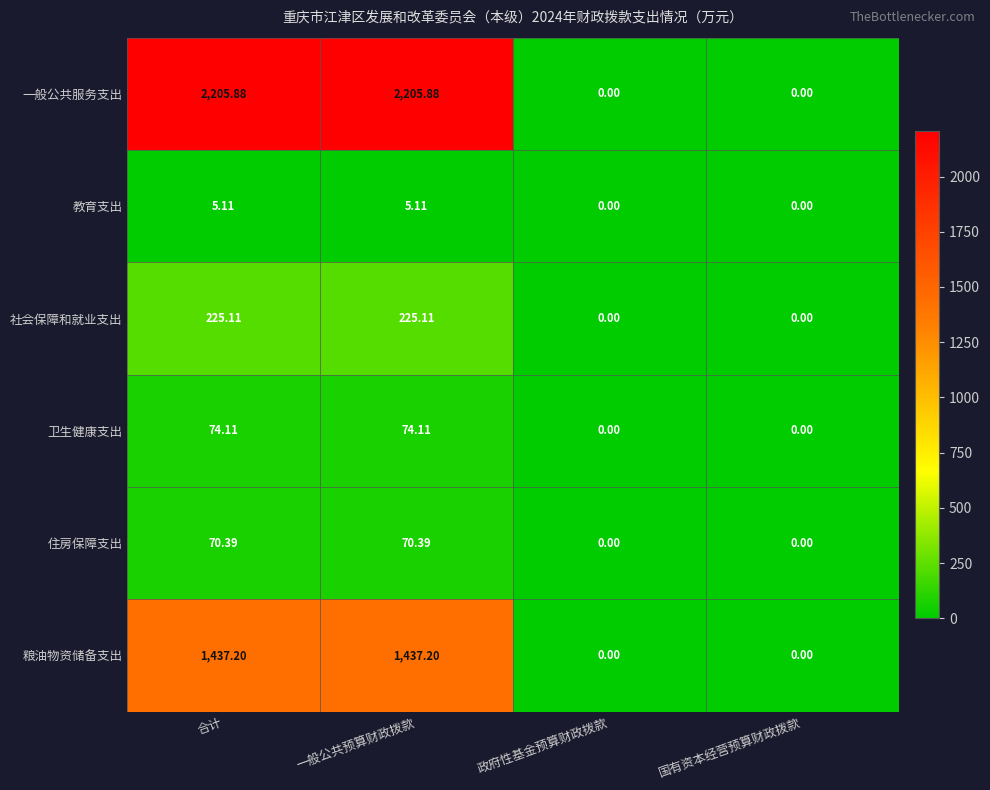

Which series changed the most between 合计 and 政府性基金预算财政拨款?

一般公共服务支出